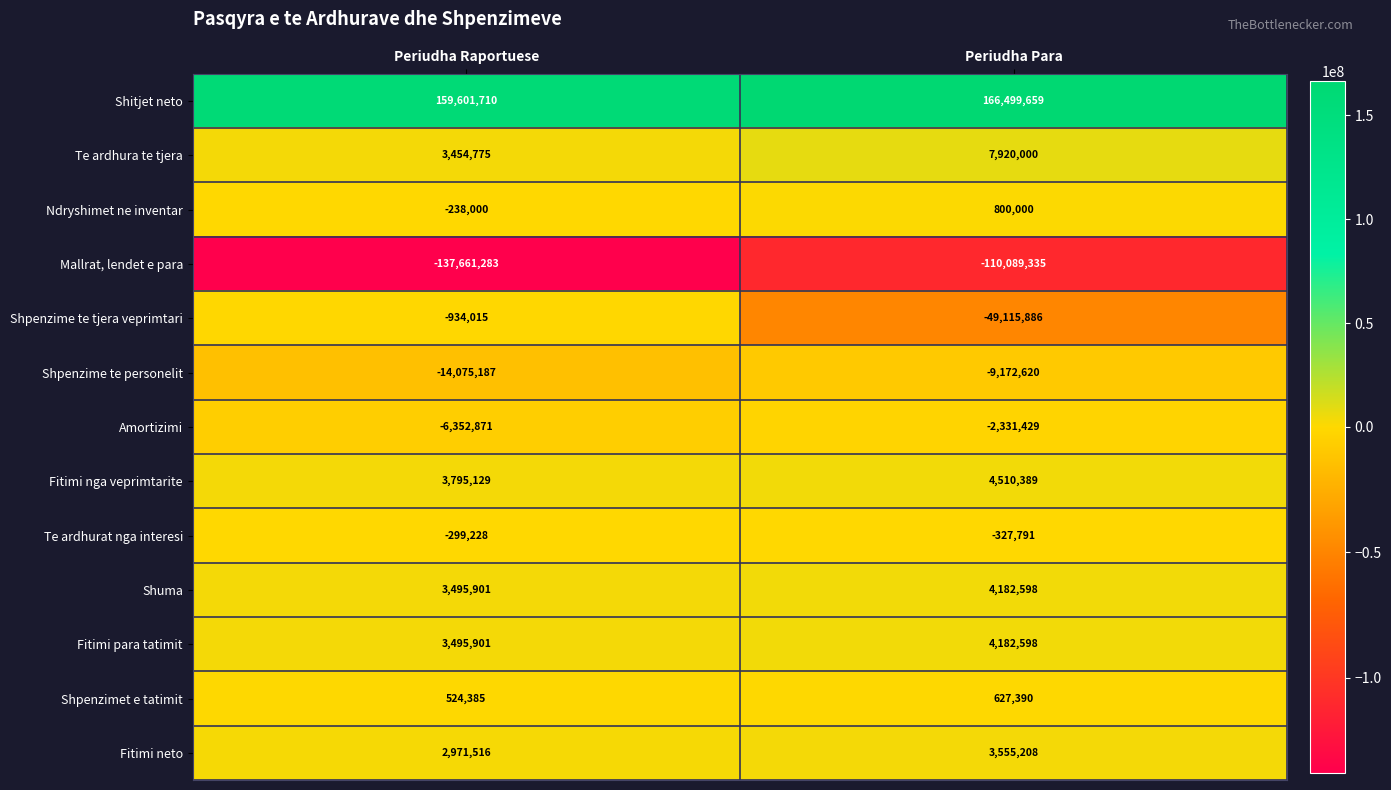

Count the number of data series in this chart.

13